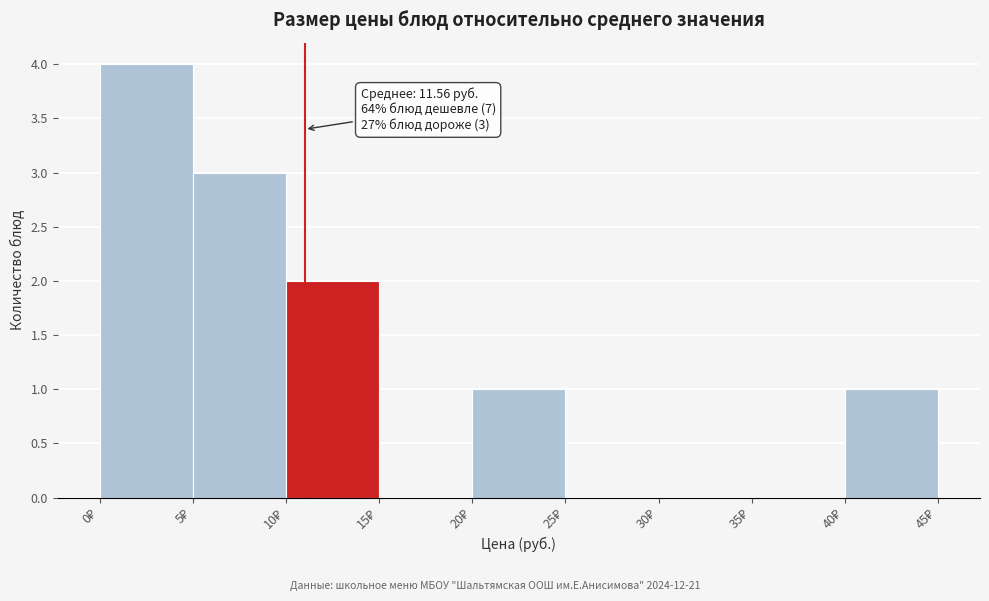

Over which range of the x-axis is the bar tallest?

0 to 5